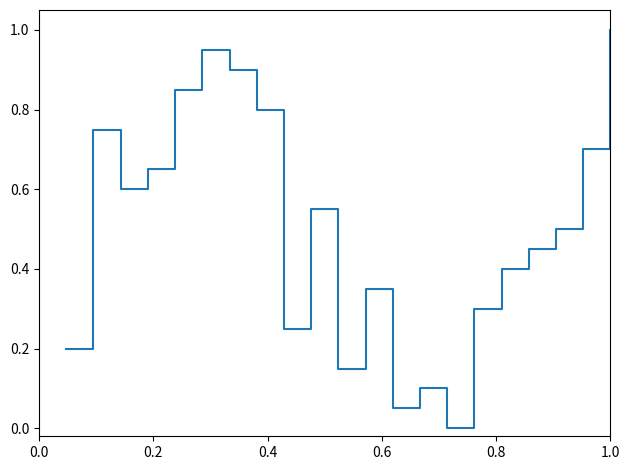

What is the maximum value shown in the chart?

1.0